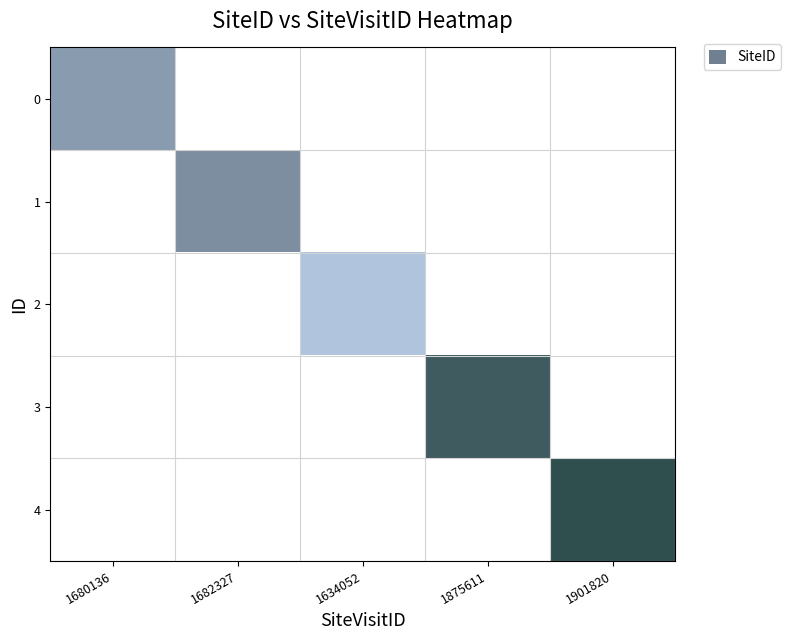

At which category does the chart reach its peak across all series?

1901820